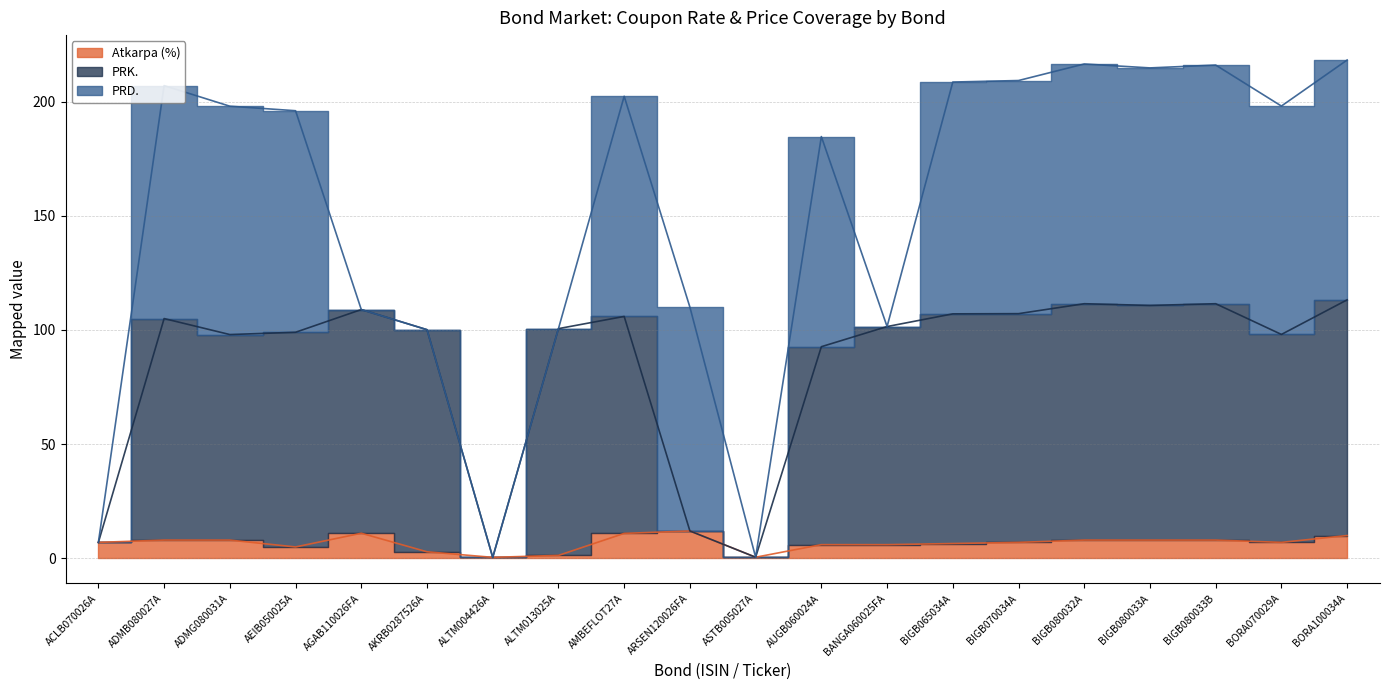

At which category does the chart reach its peak across all series?

BORA100034A